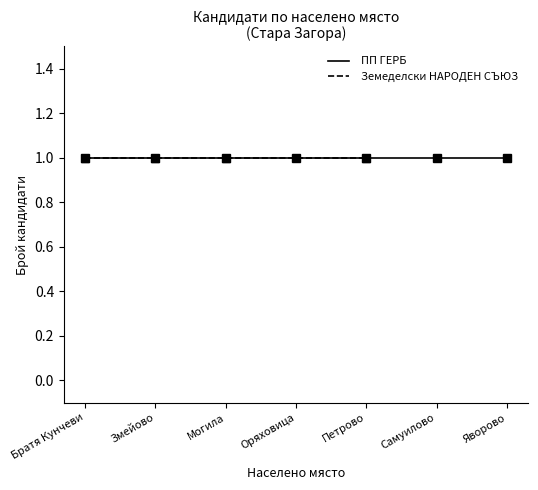

List the series in order of their overall mean, highest first.

Земеделски НАРОДЕН СЪЮЗ, ПП ГЕРБ